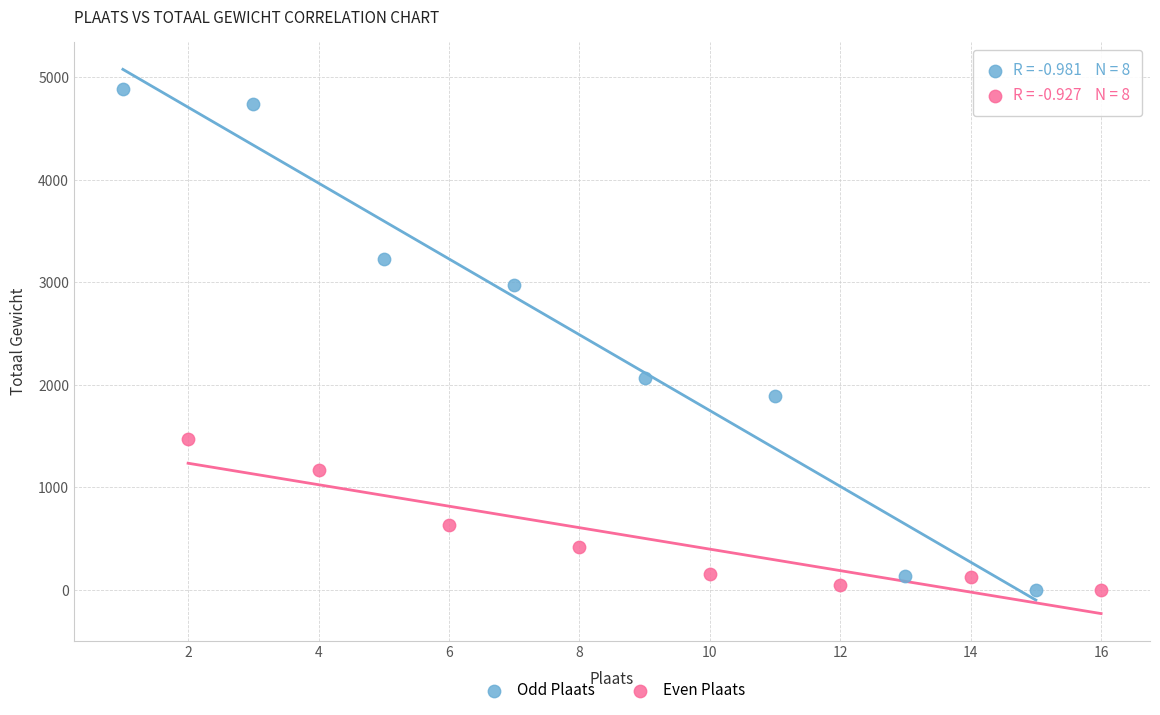

Which series has the widest spread of Y values?

Odd Plaats